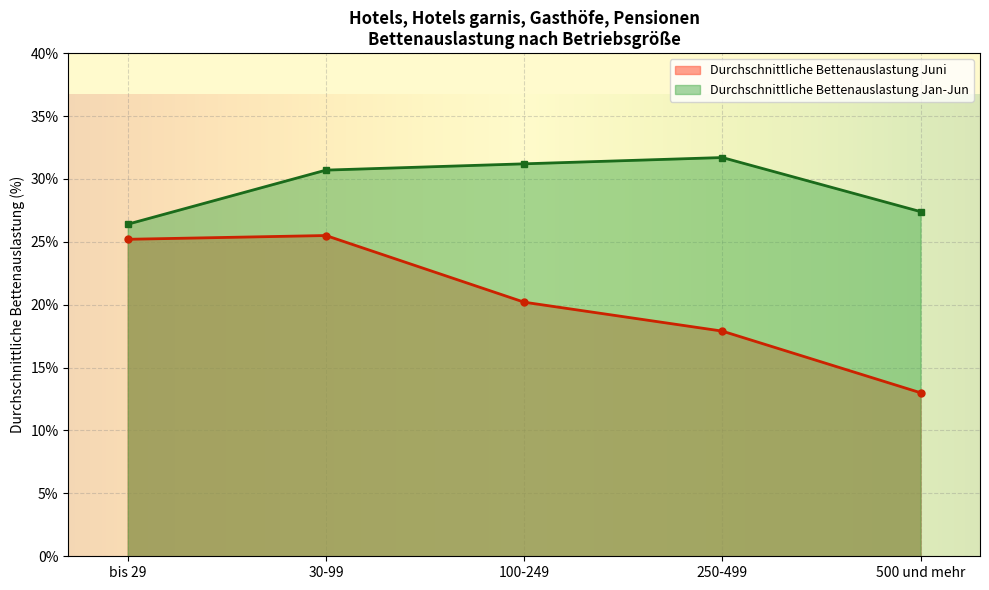

True or false: Durchschnittliche Bettenauslastung Jan-Jun and Durchschnittliche Bettenauslastung Juni intersect in this chart.

False